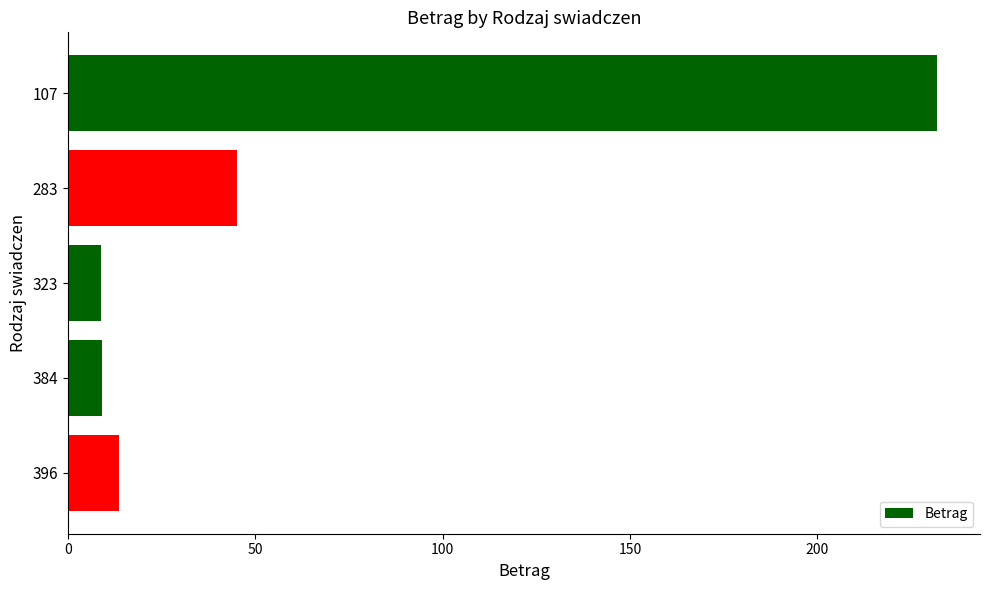

At which label is the value closest to 120?

283